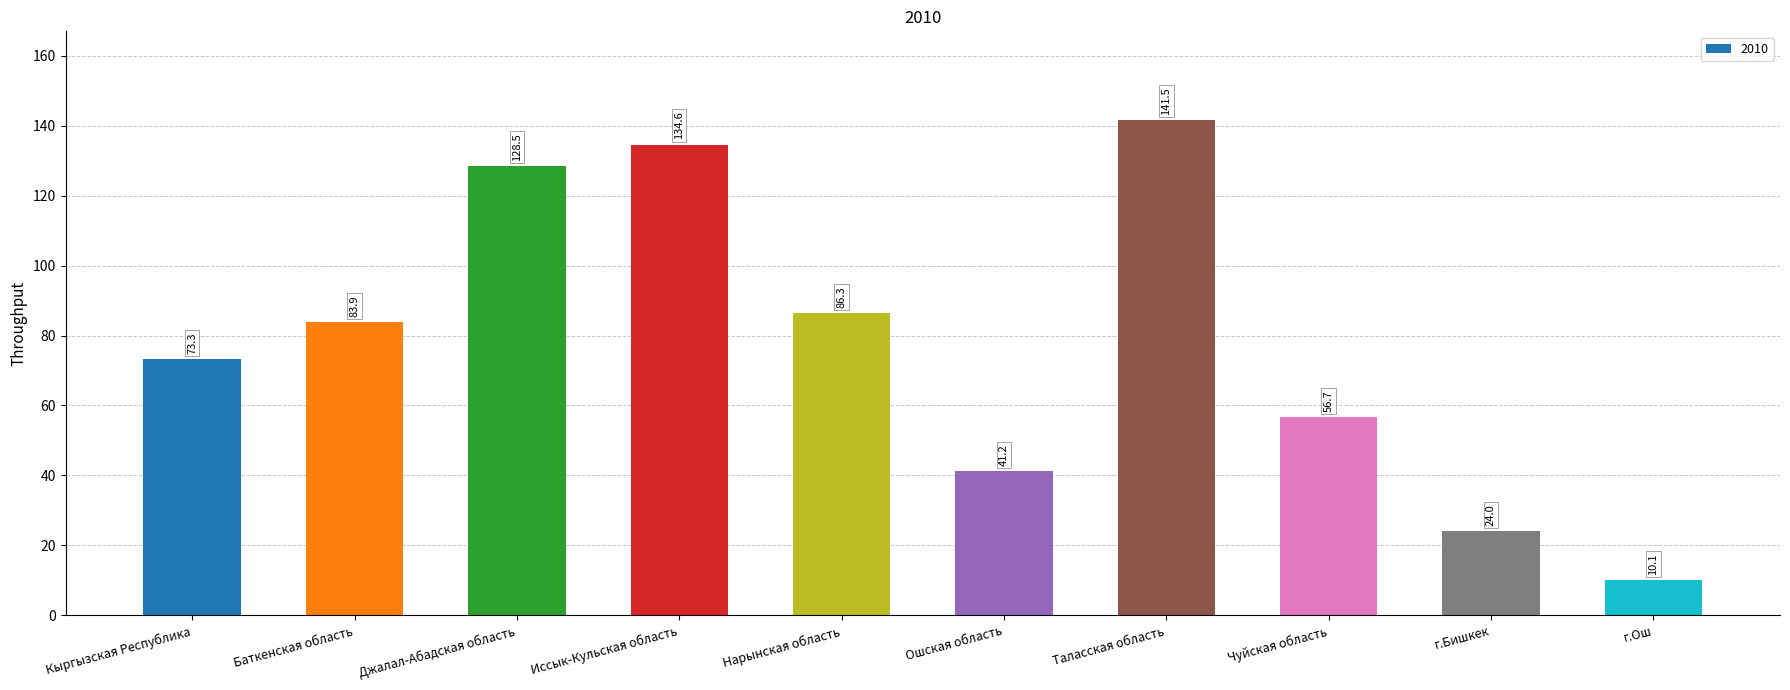

At which category does the chart reach its peak across all series?

Таласская область